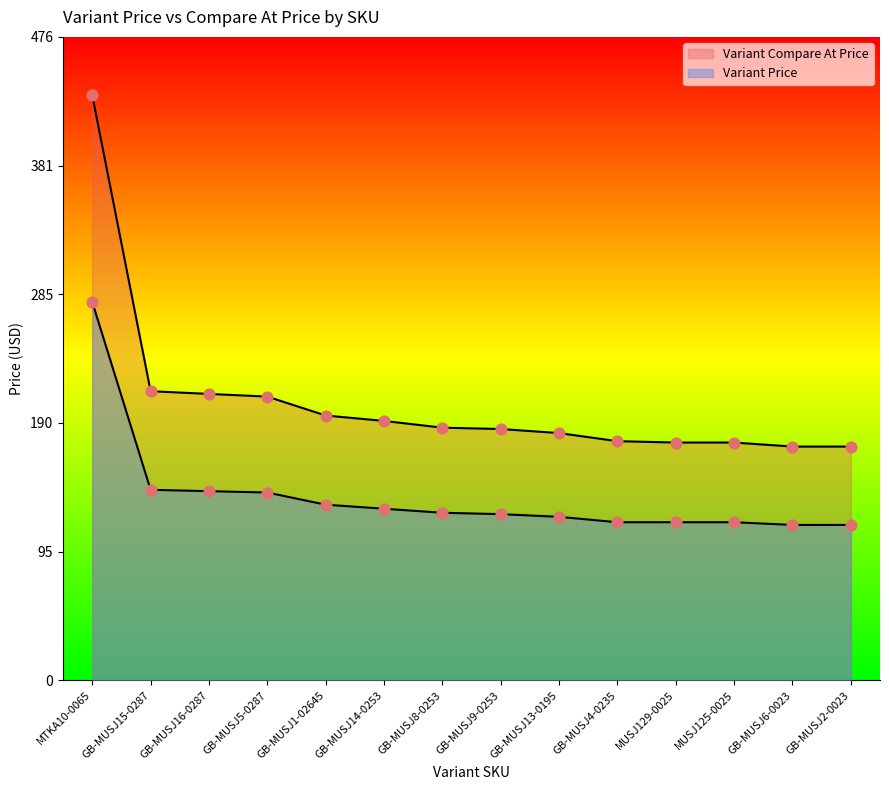

What is the total value across all series at GB-MUSJ9-0253?

309